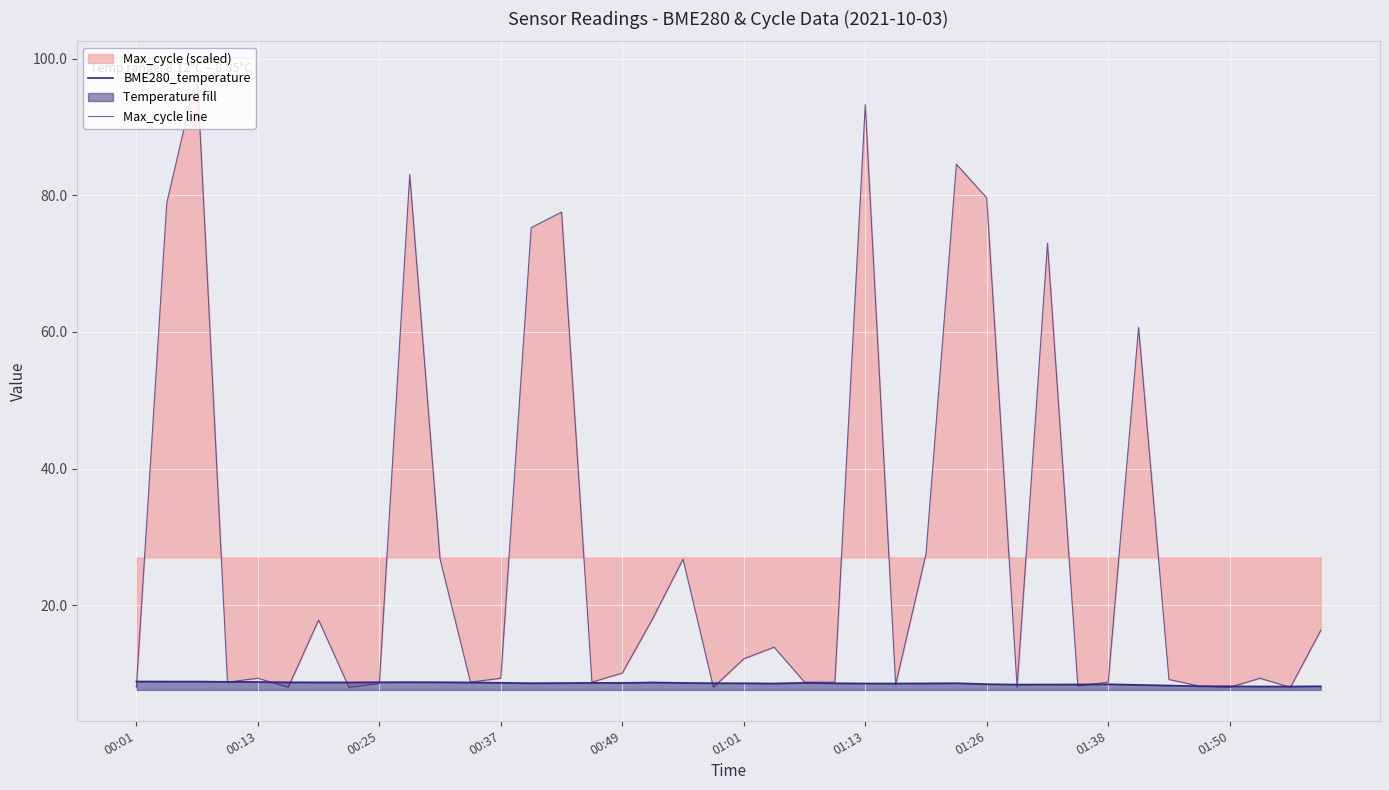

List the series in order of their overall mean, highest first.

Max_cycle line, BME280_temperature